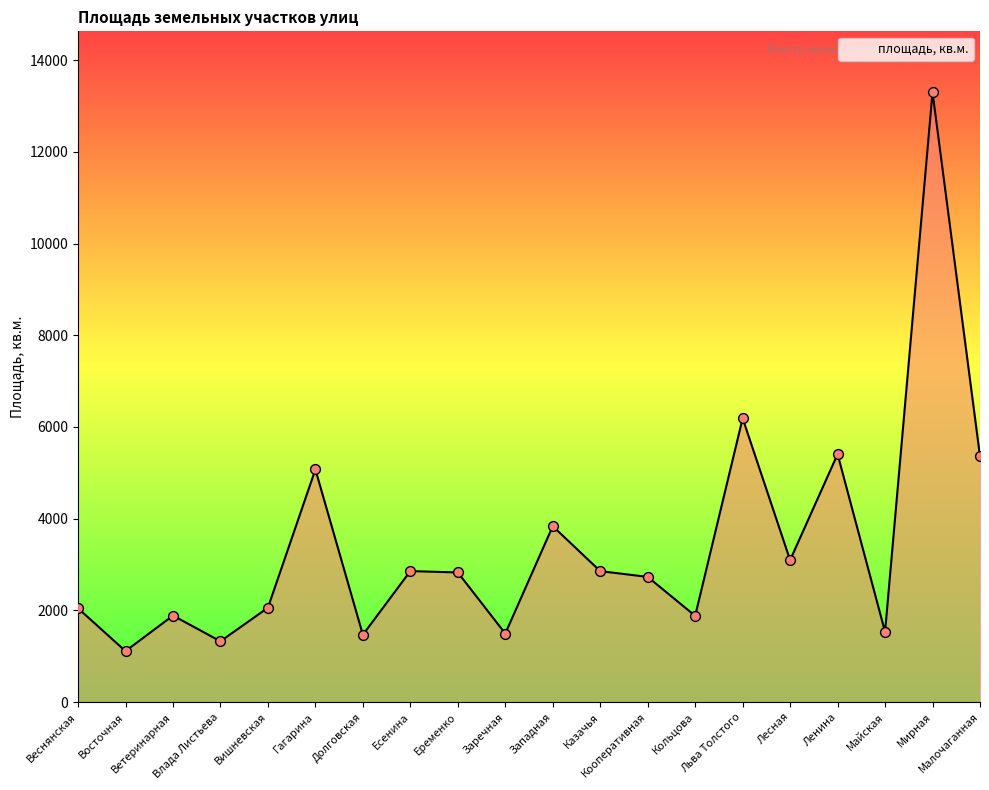

Between Лесная and Ветеринарная, which is larger?

Лесная